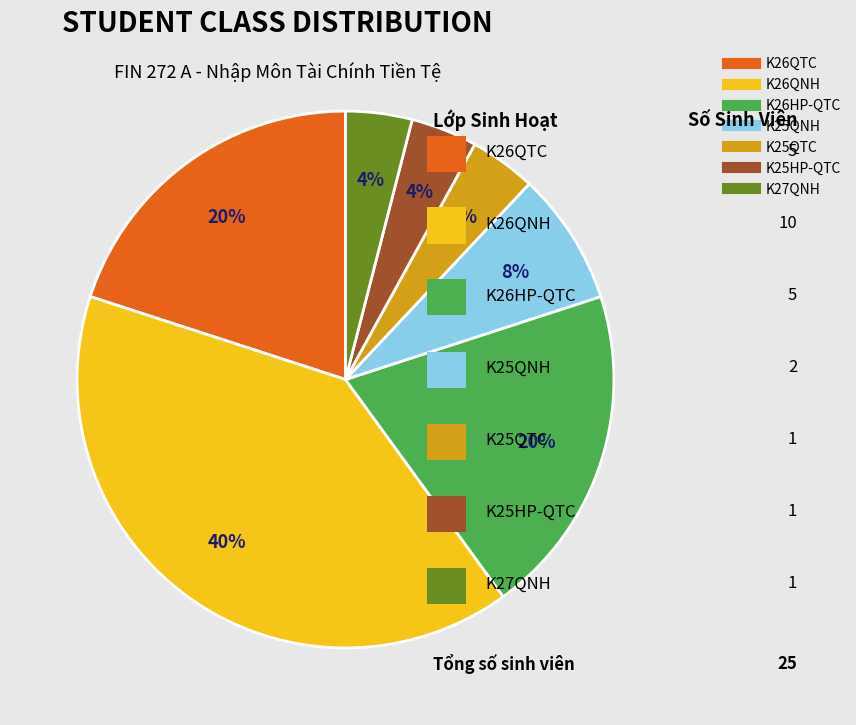

To the nearest percent, what is the difference between the largest and smallest slice percentages?

36%